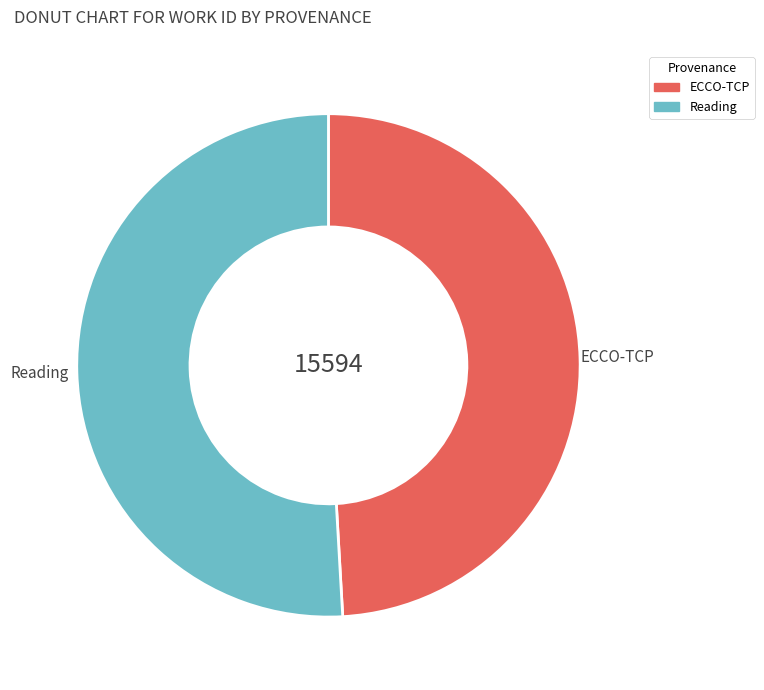

Count the number of slices in the pie.

2